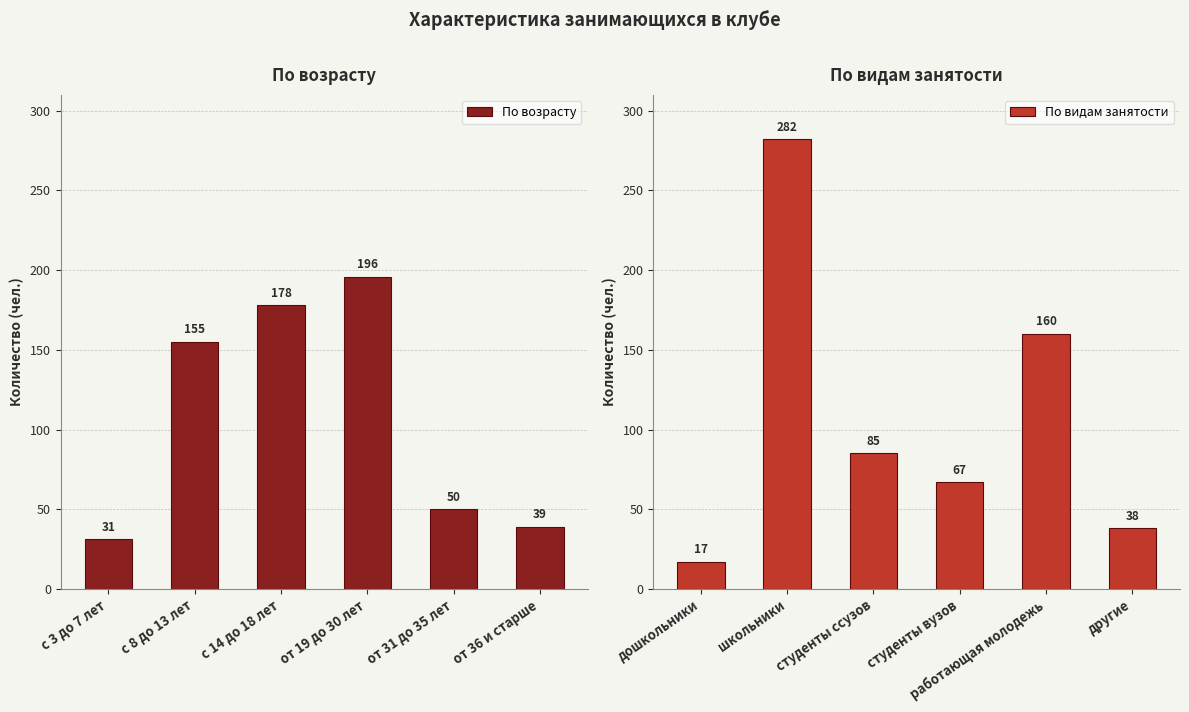

The value of По видам занятости at студенты ссузов is 85. True or false?

True